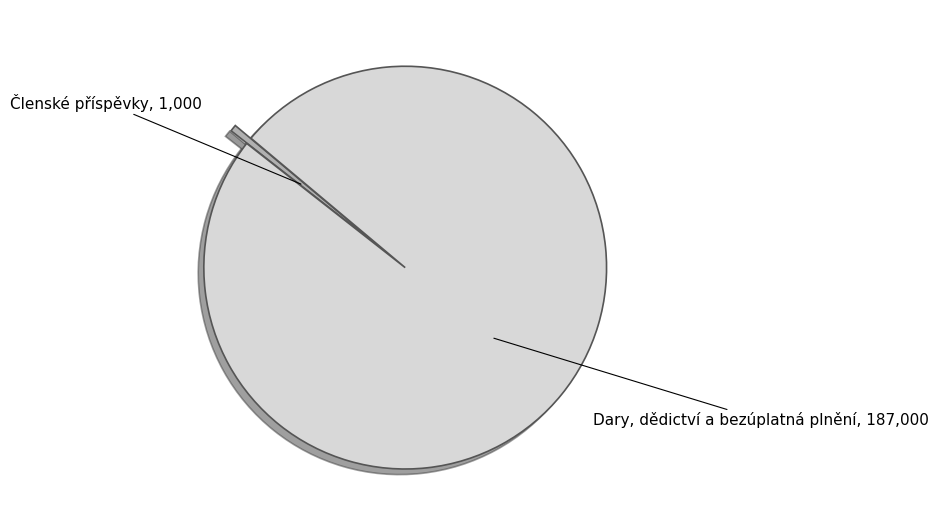

Is there any slice that represents more than half of the pie?

Yes